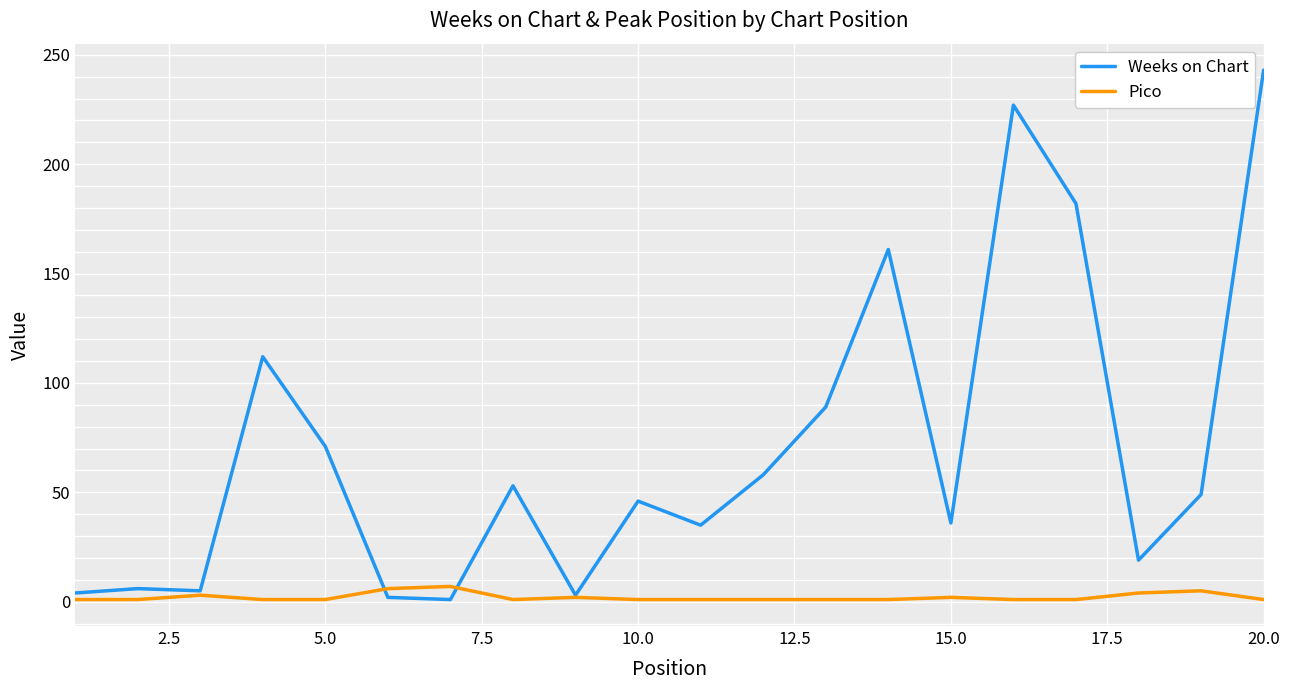

Rank the series by their maximum value, from highest to lowest.

Weeks on Chart, Pico